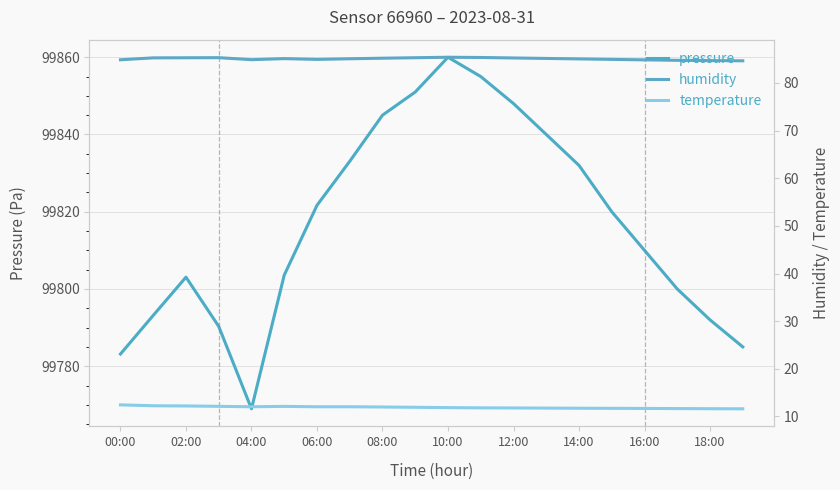

True or false: pressure and temperature cross at least once.

False